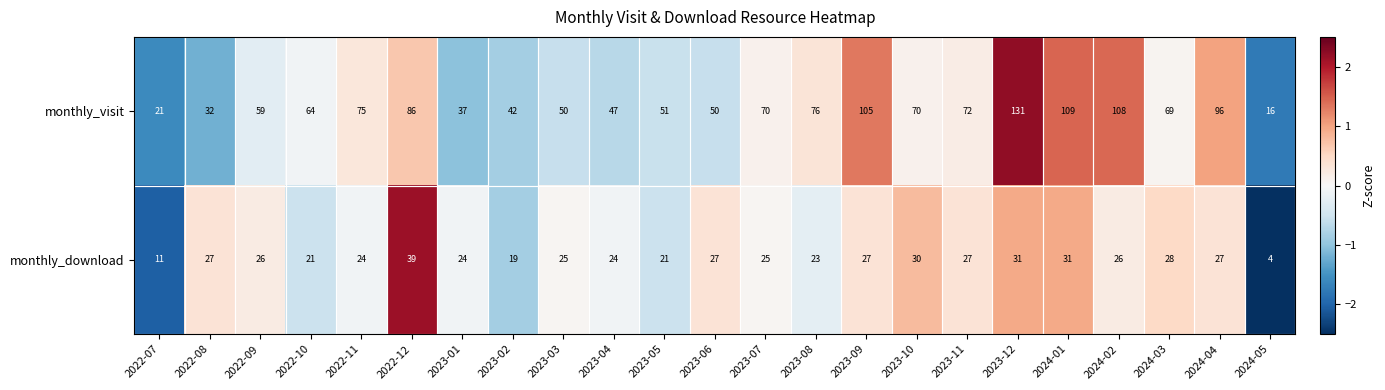

What is the difference between the maximum and second lowest values in the monthly_visit series?

110